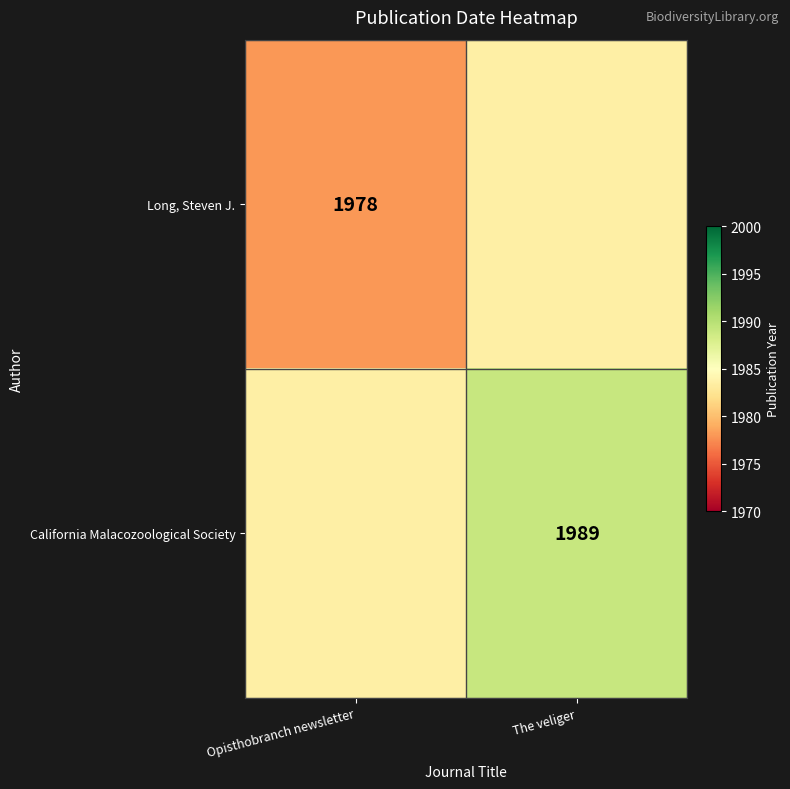

True or false: California Malacozoological Society has a value of 1989.0 at The veliger.

True